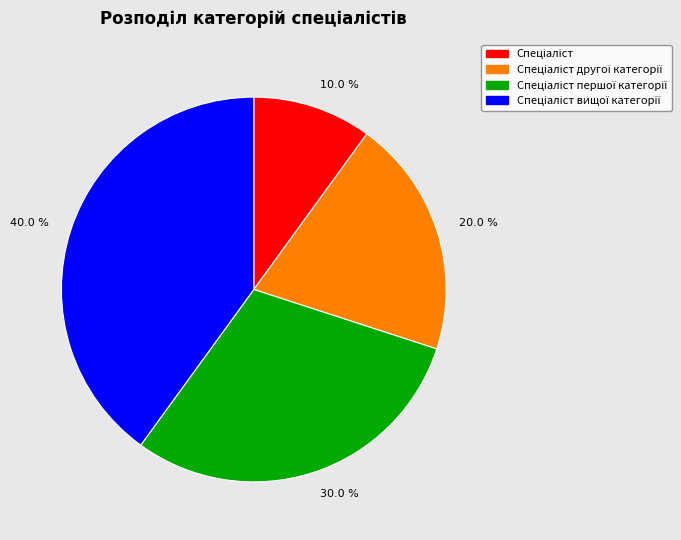

Count the number of slices in the pie.

4